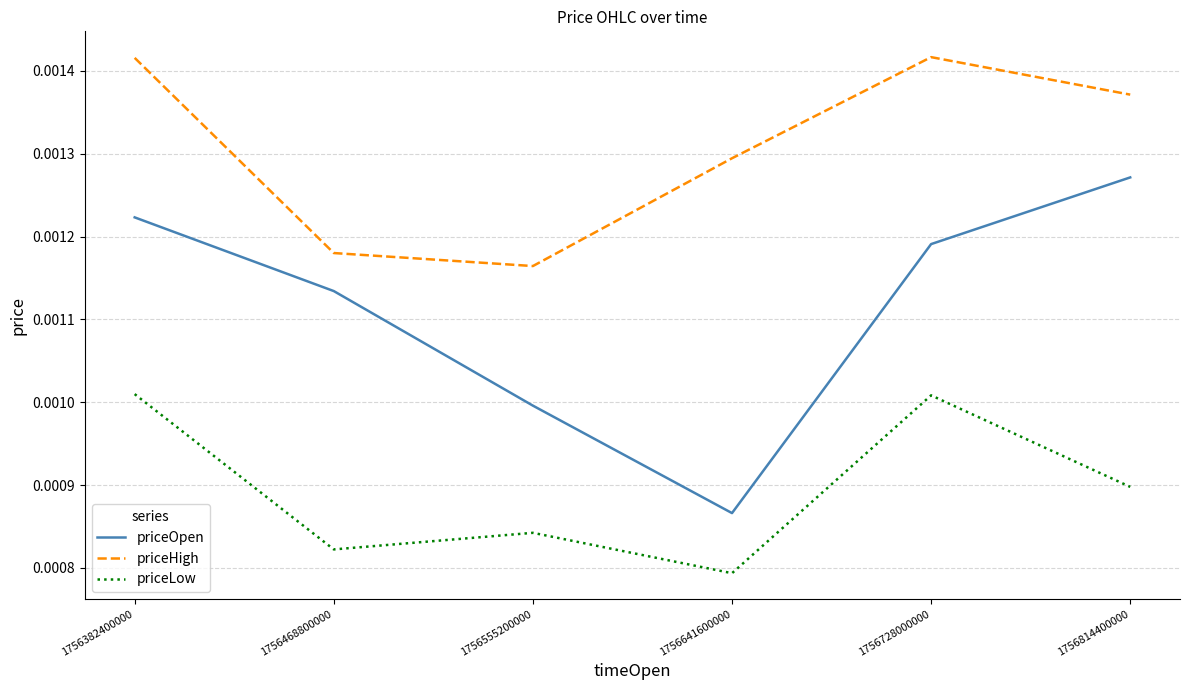

At how many categories does at least one series exceed 0?

6